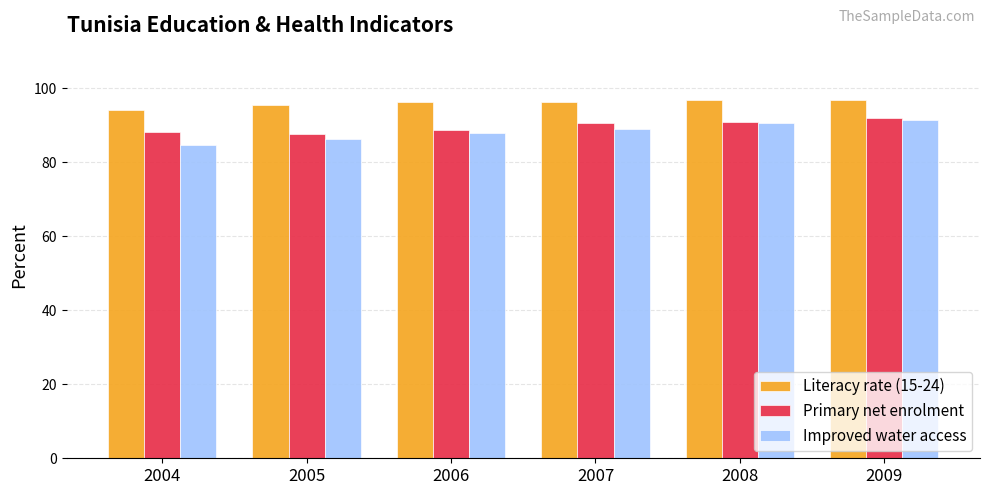

Is the value of Literacy rate (15-24) at 2008 greater than the value of Improved water access at 2009?

Yes